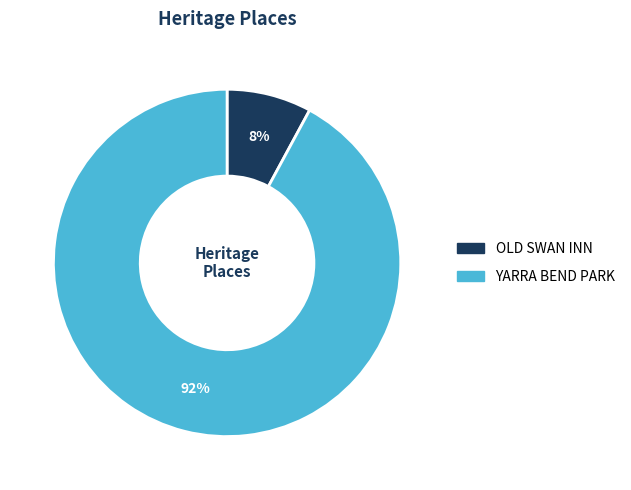

Between OLD SWAN INN and YARRA BEND PARK, which is larger?

YARRA BEND PARK